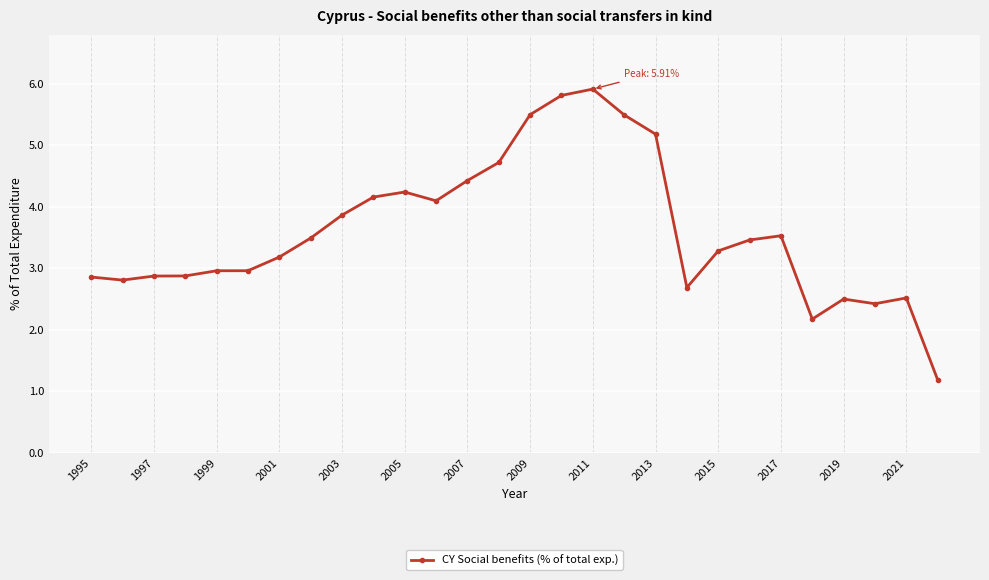

What is the difference between the maximum and minimum values?

4.7